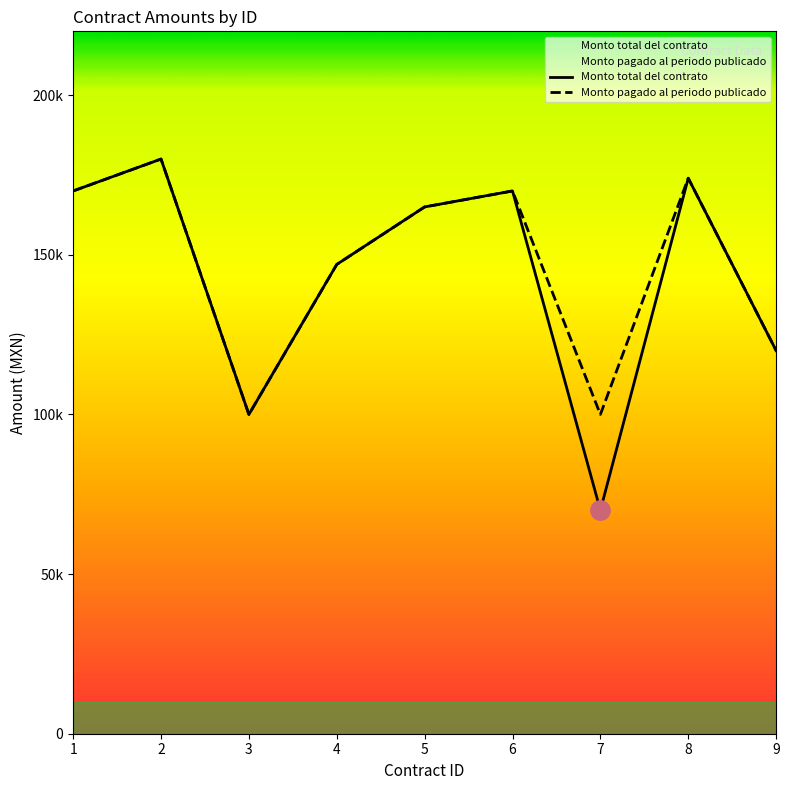

At which label does Monto pagado al periodo publicado first exceed 165000?

1